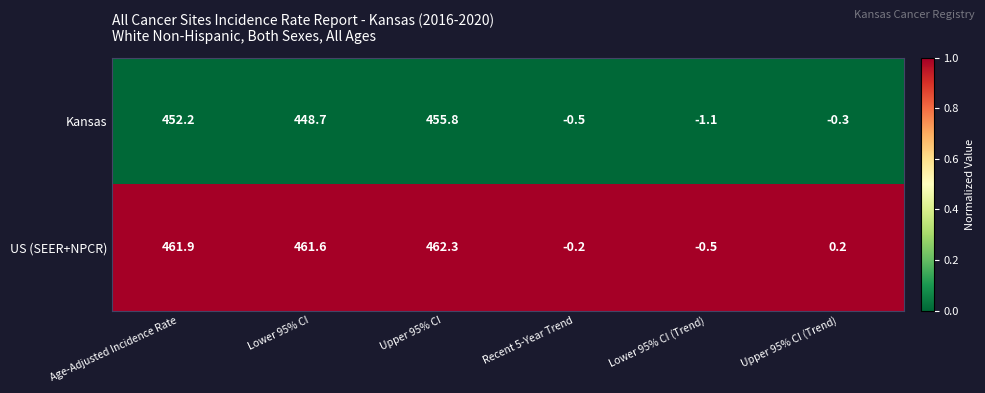

What is the difference between the highest and lowest values at Lower 95% CI?

12.9